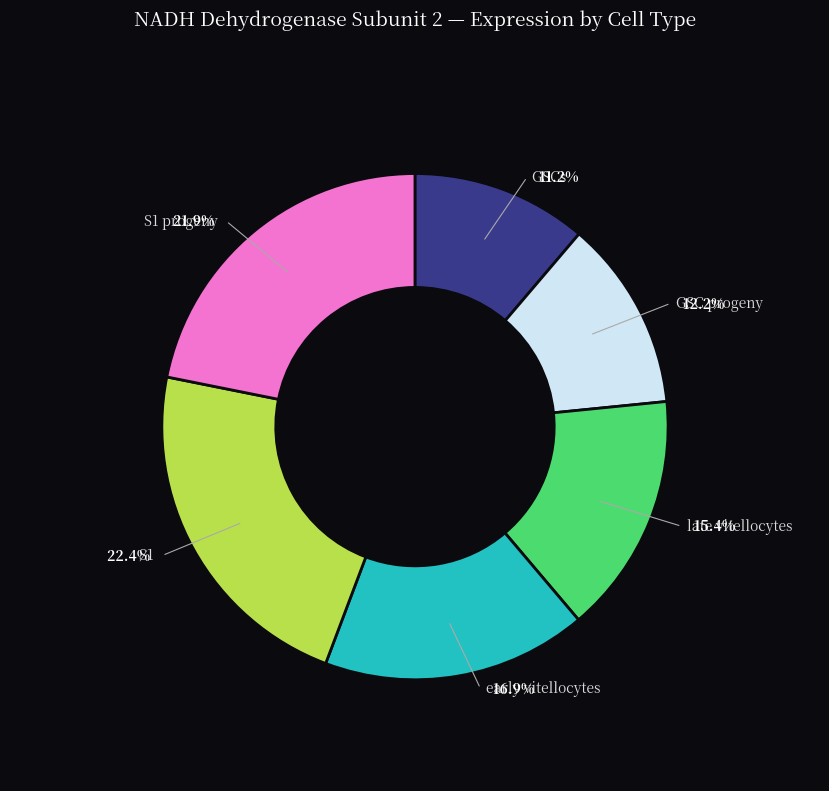

How many slices are in this pie chart?

6